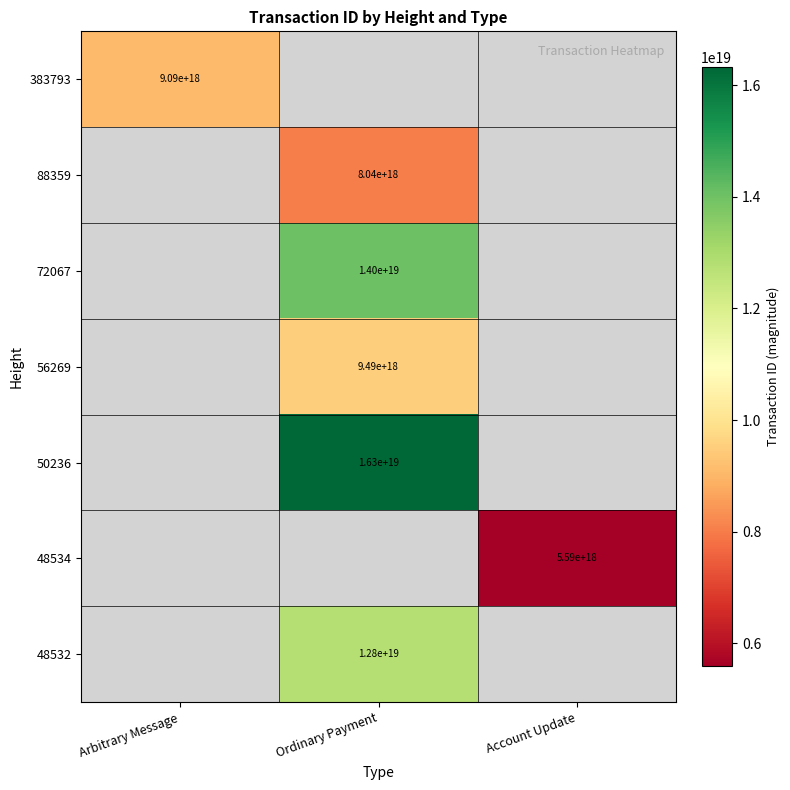

Is it true that 50236 equals 28104671640237432832 at Ordinary Payment?

False